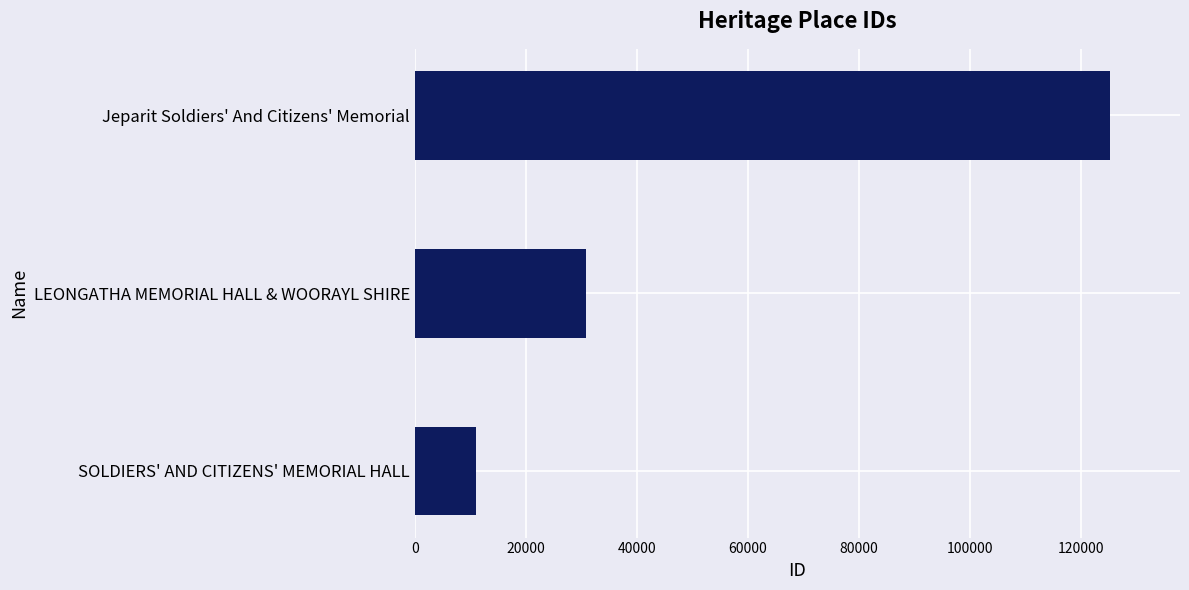

Reading bottom to top, transcribe all the data shown in this chart.

11114	30794	125393